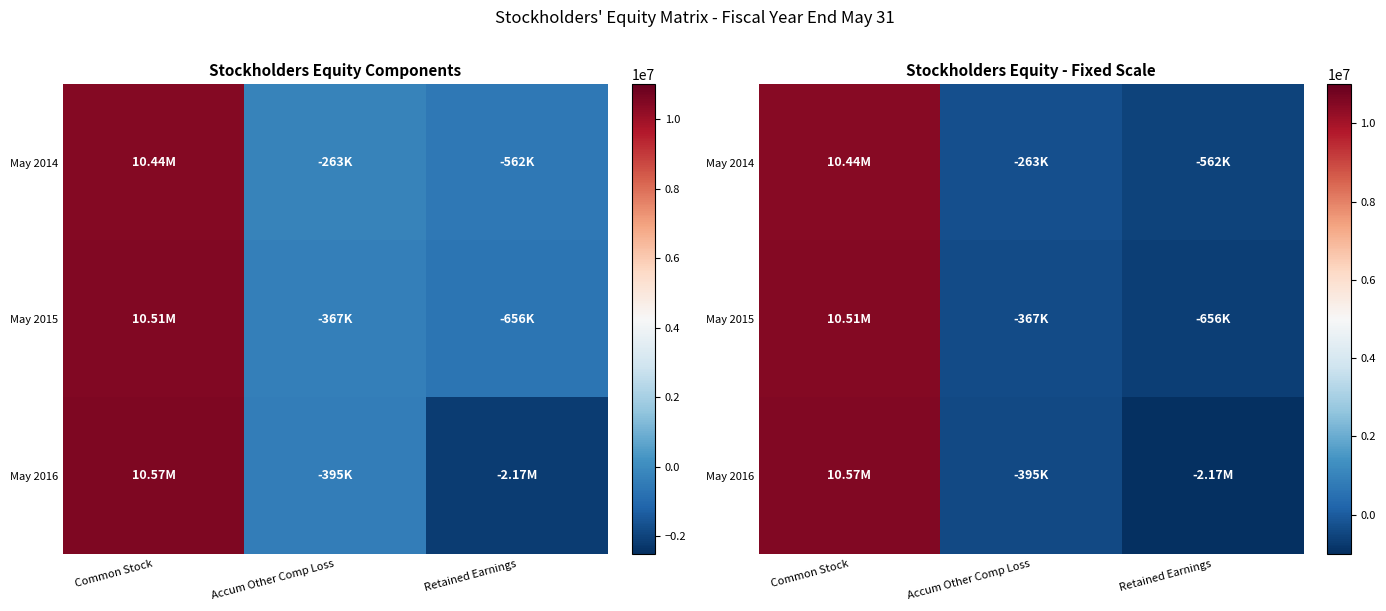

What is the sum of all May 2016 values?

8004040